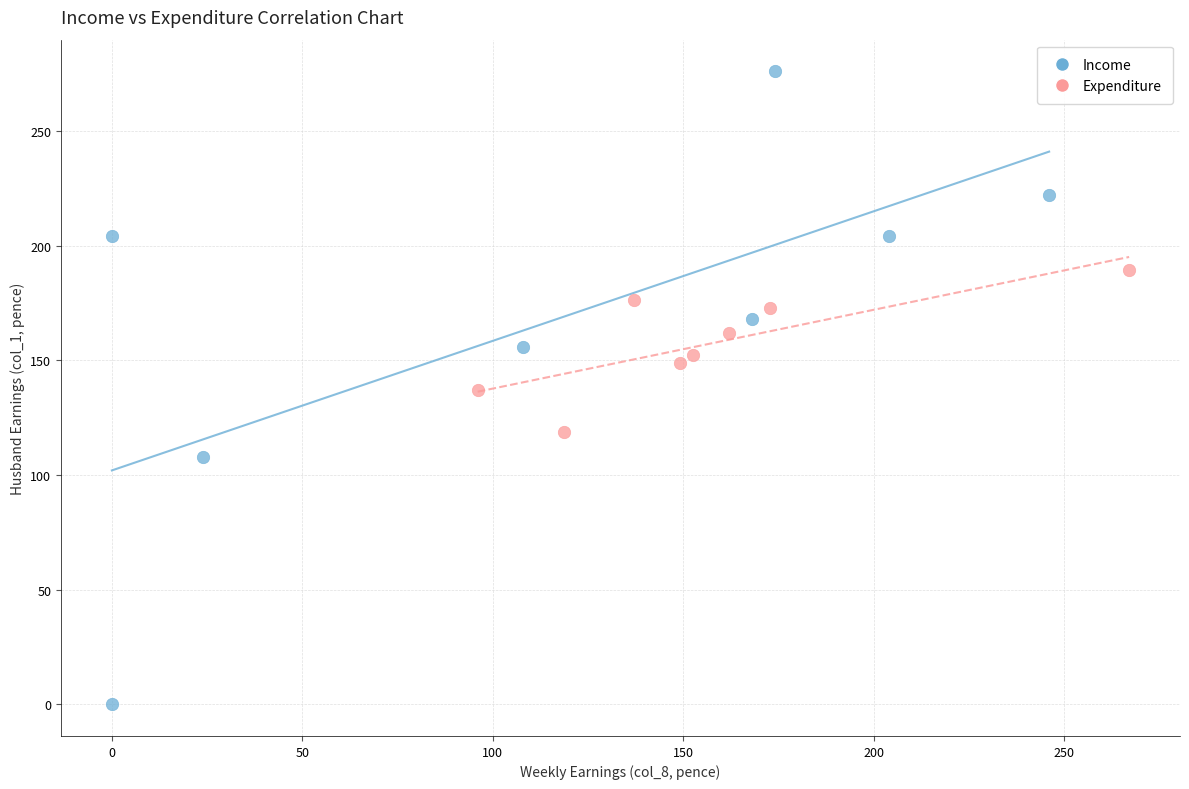

What are all the series names shown in the legend?

Income, Expenditure